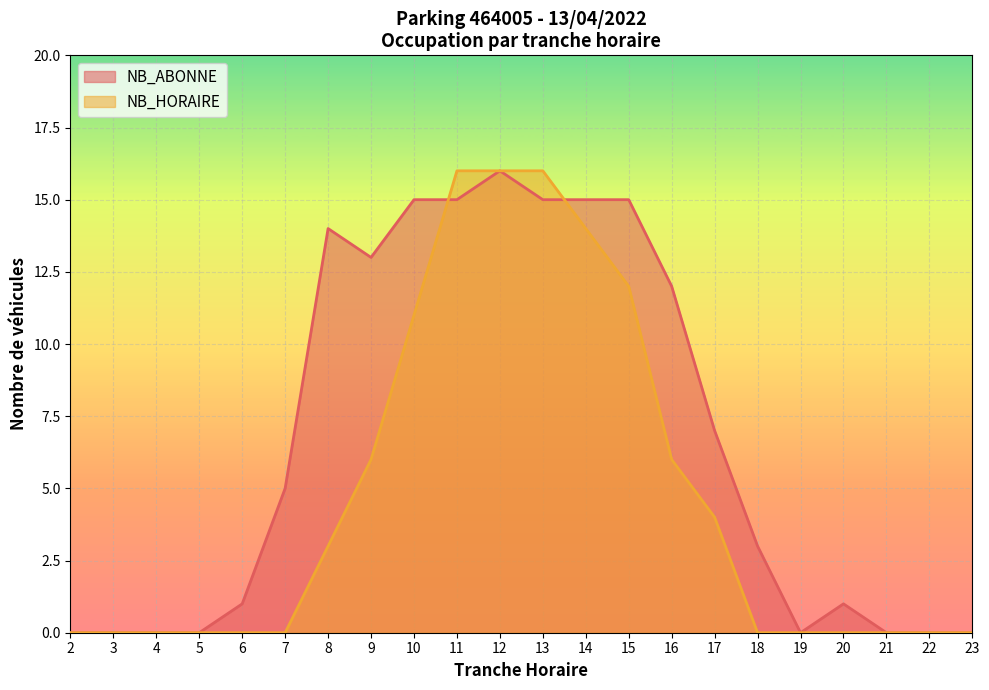

How many data points in NB_HORAIRE are above 0?

10